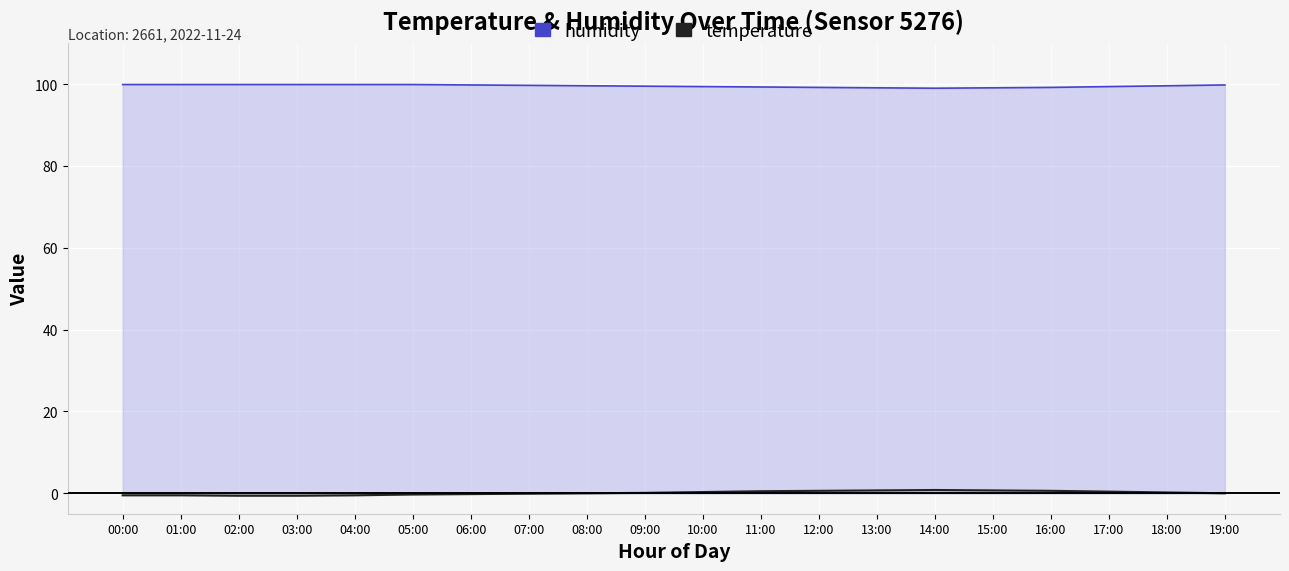

What is the label of the 8th point from the left?

07:00